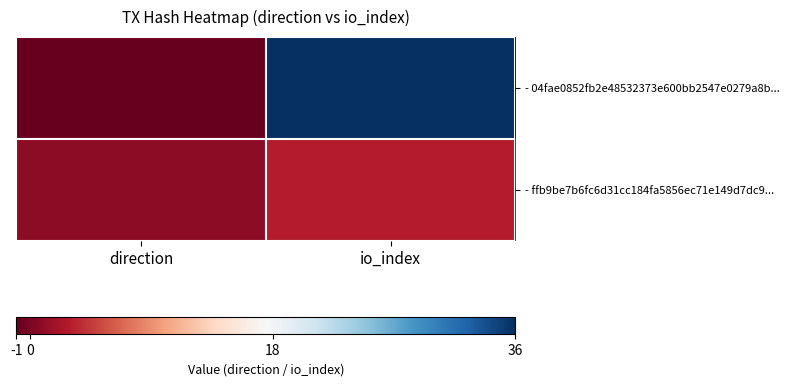

At how many categories does at least one series exceed 4?

1